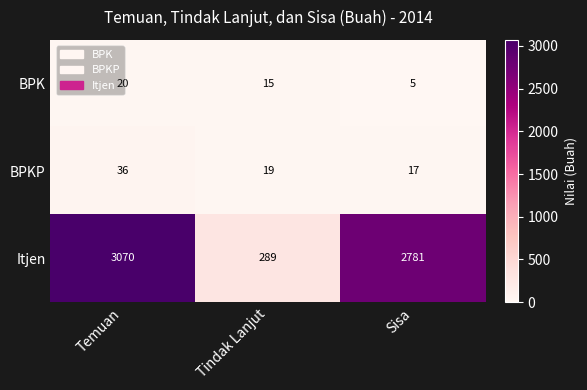

Which category has the highest value across all series?

Temuan